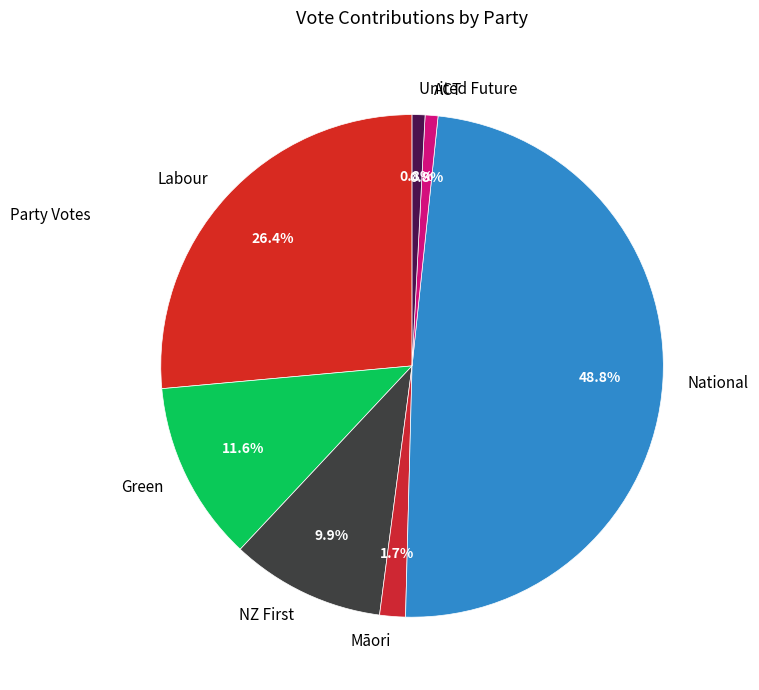

What percentage is the United Future slice, to the nearest percent?

1%